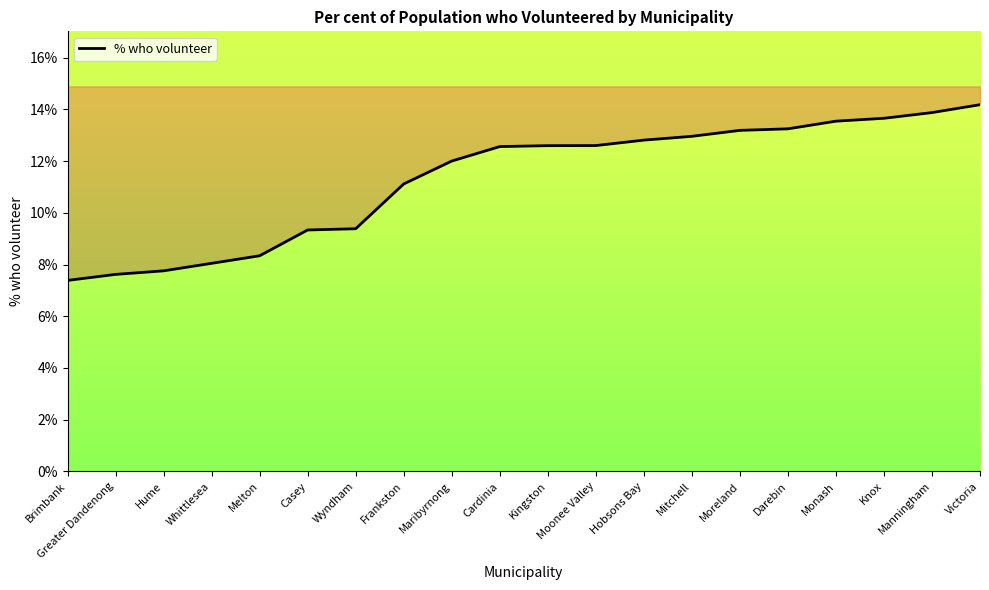

What is the approximate value at Kingston?

12.6